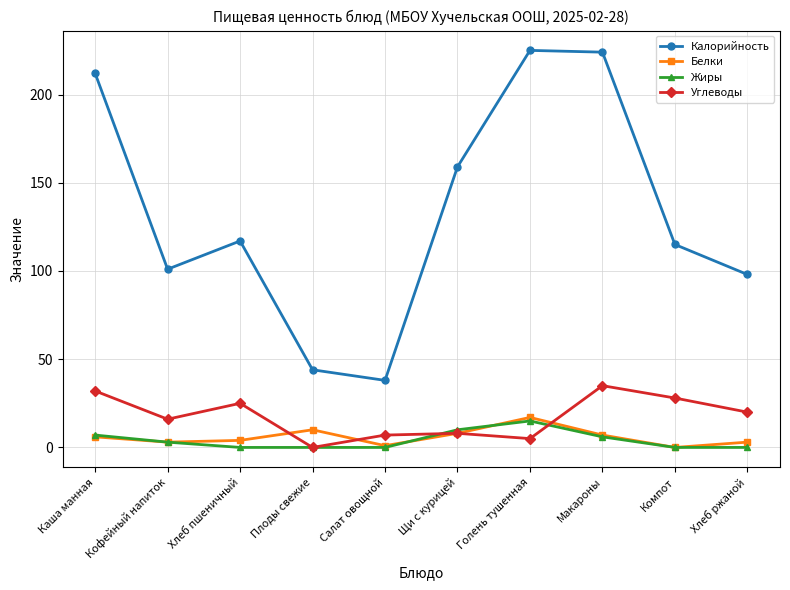

How many interior local peaks does the Углеводы series have?

3